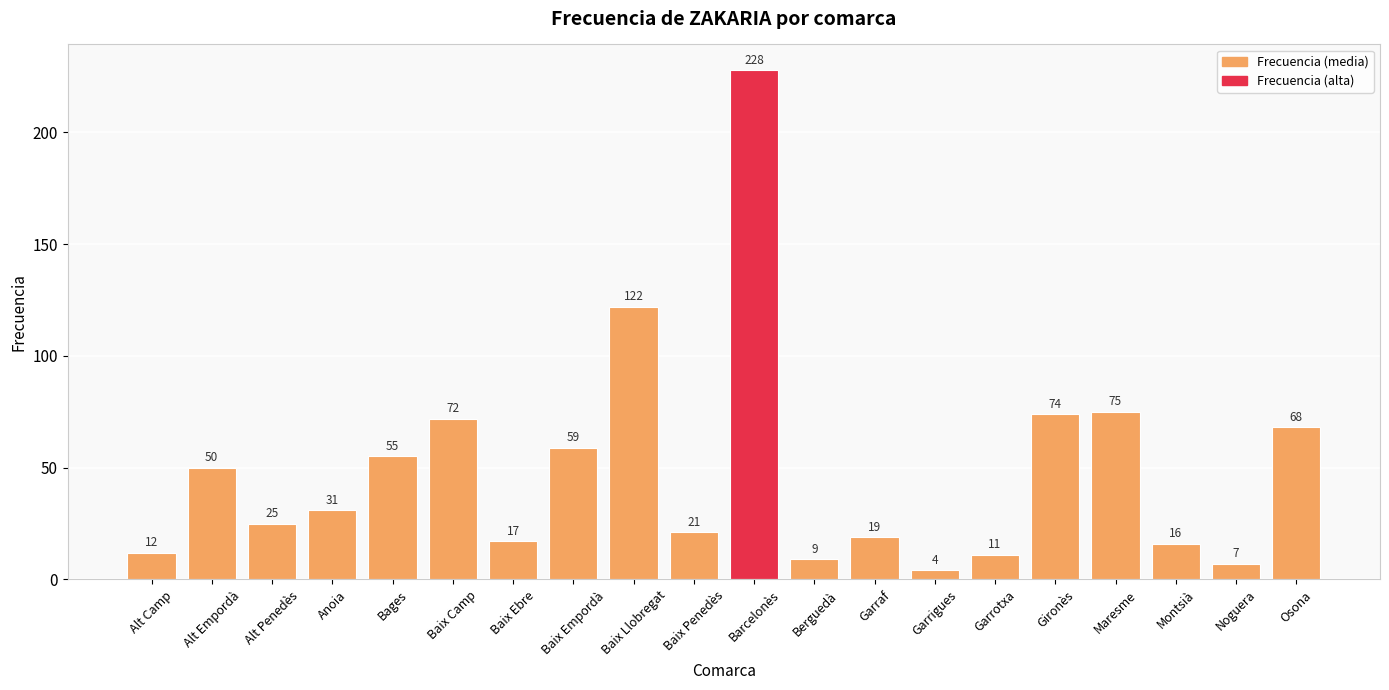

List the labels in order of value, largest first.

Barcelonès, Baix Llobregat, Maresme, Gironès, Baix Camp, Osona, Baix Empordà, Bages, Alt Empordà, Anoia, Alt Penedès, Baix Penedès, Garraf, Baix Ebre, Montsià, Alt Camp, Garrotxa, Berguedà, Noguera, Garrigues